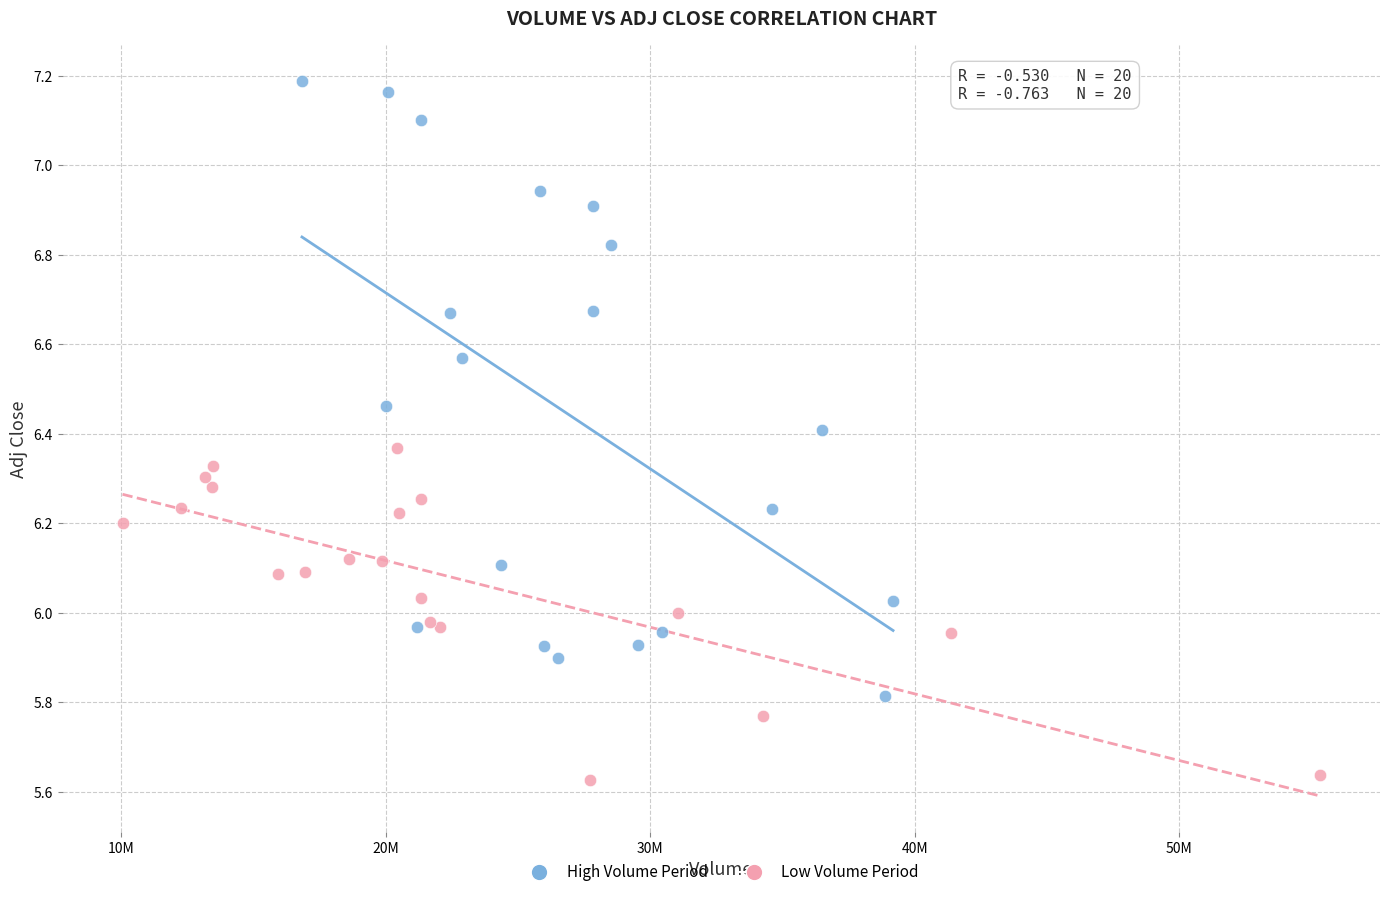

Which series has the widest spread of Y values?

High Volume Period